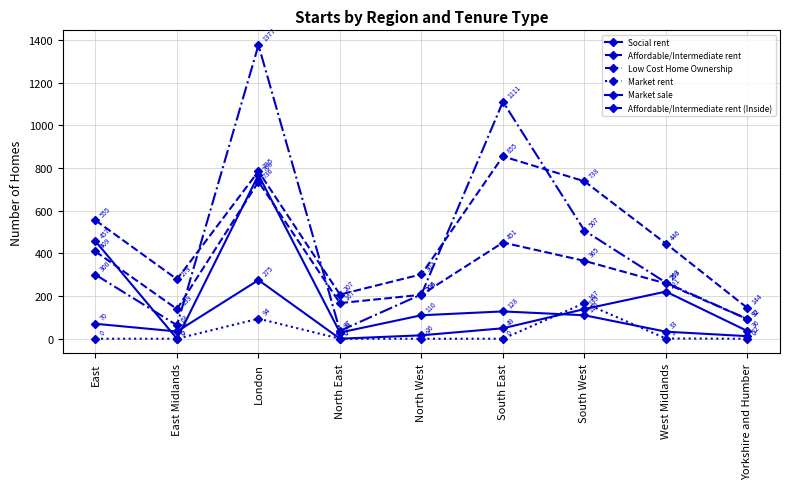

What is the difference between the Social rent values at Yorkshire and Humber and West Midlands?

185